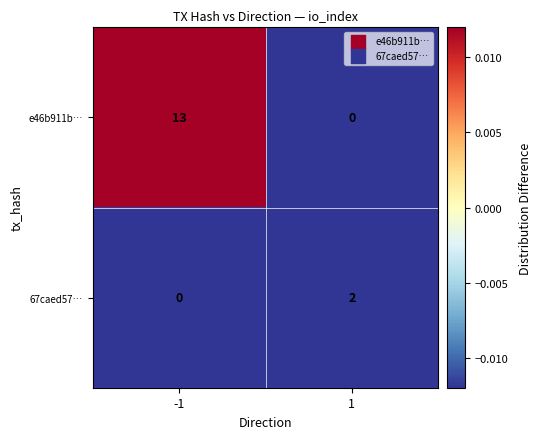

List the series in order of their peak value, lowest first.

67caed57…, e46b911b…